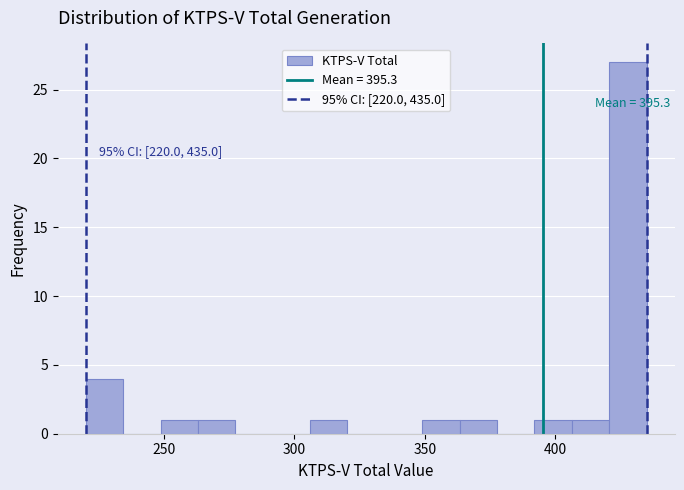

Around what value on the x-axis is the tallest bar? Give the approximate position of its centre, as read against the axis.

430